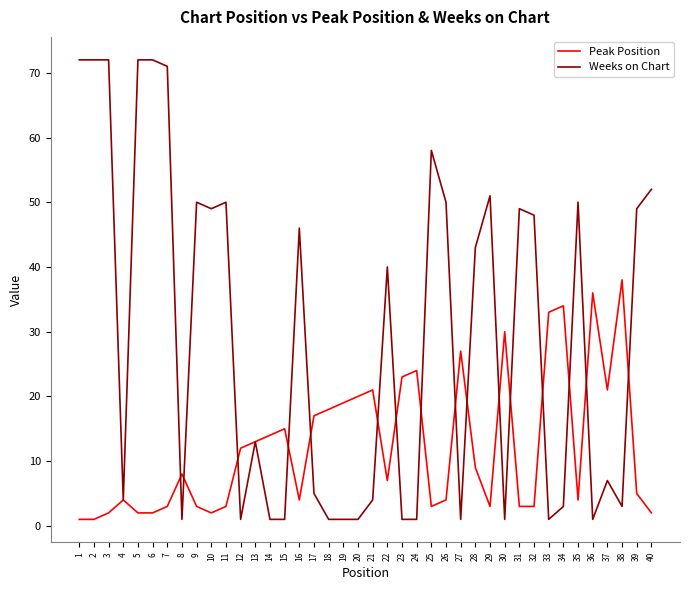

Is it true that Weeks on Chart equals 1 at 30?

True